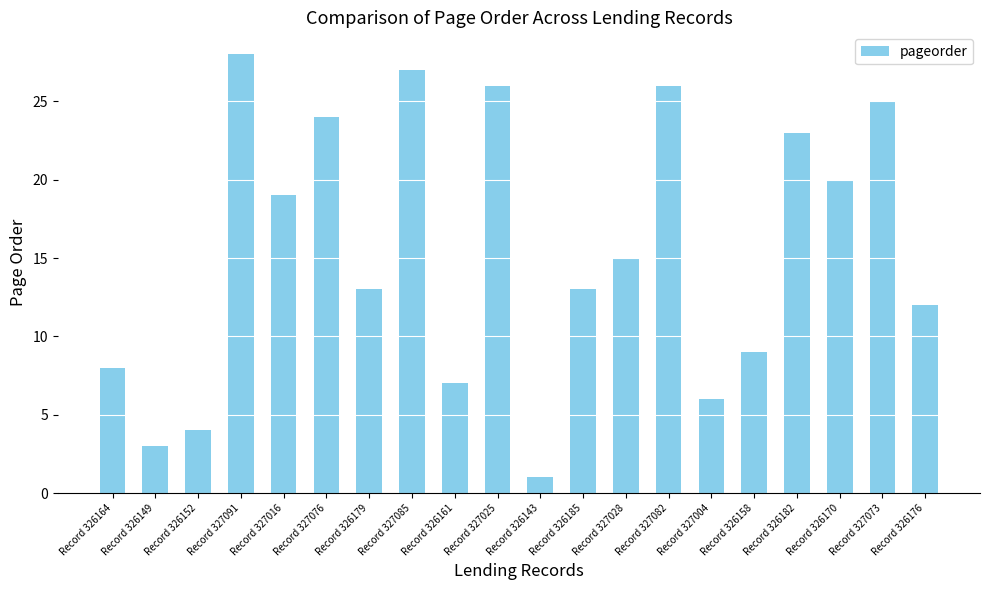

Which has a higher value, Record 326143 or Record 327091?

Record 327091